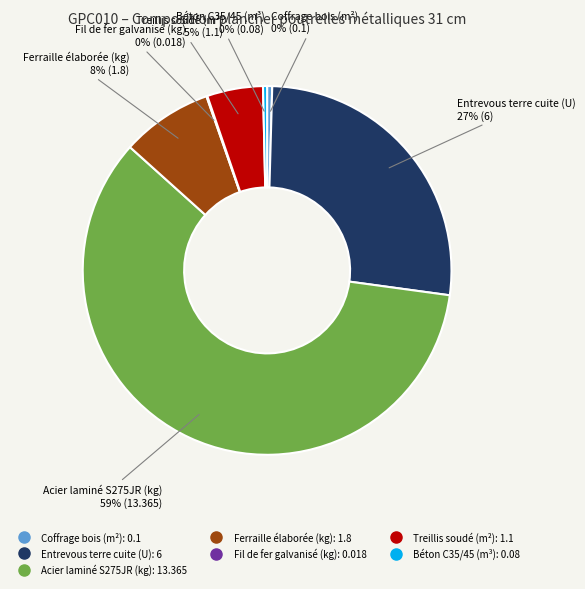

To the nearest percent, what is the combined percentage of Coffrage bois (m²) and Entrevous terre cuite (U)?

27%